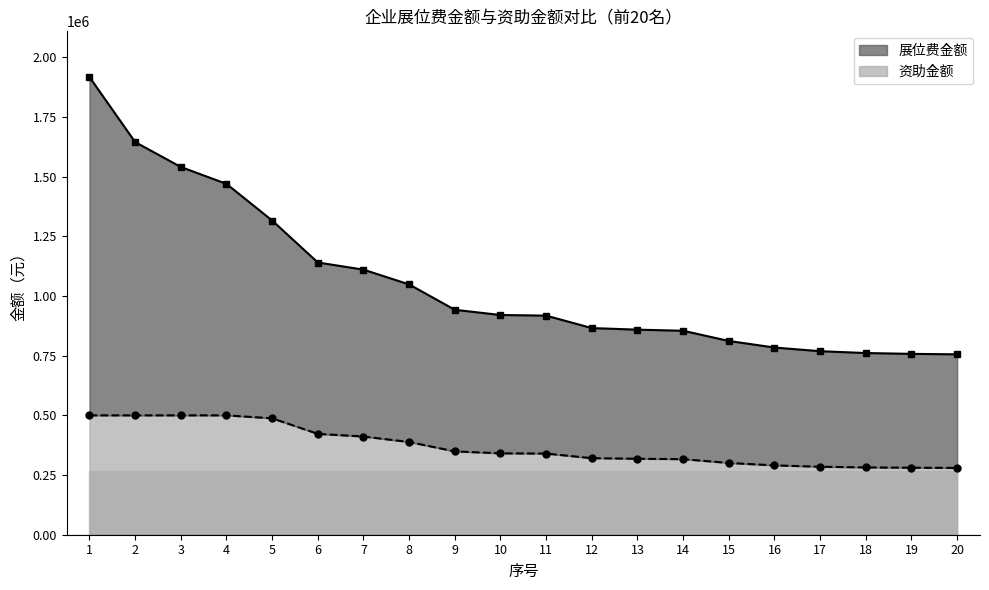

True or false: 展位费金额 and 资助金额 intersect in this chart.

False